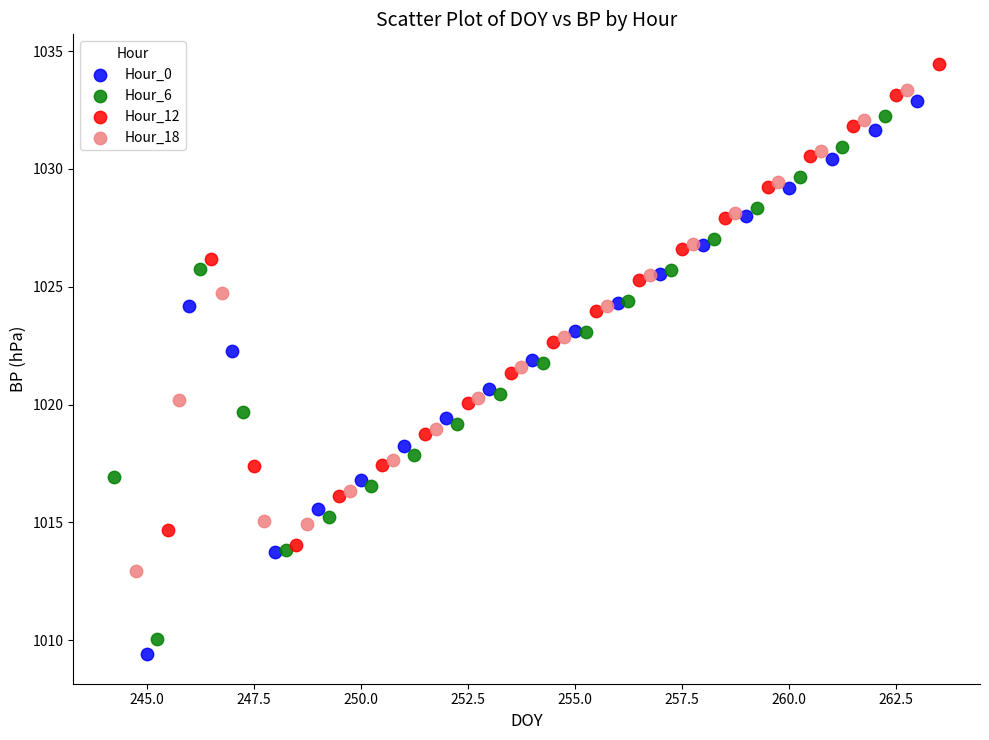

Which series contains the highest Y value?

Hour_12